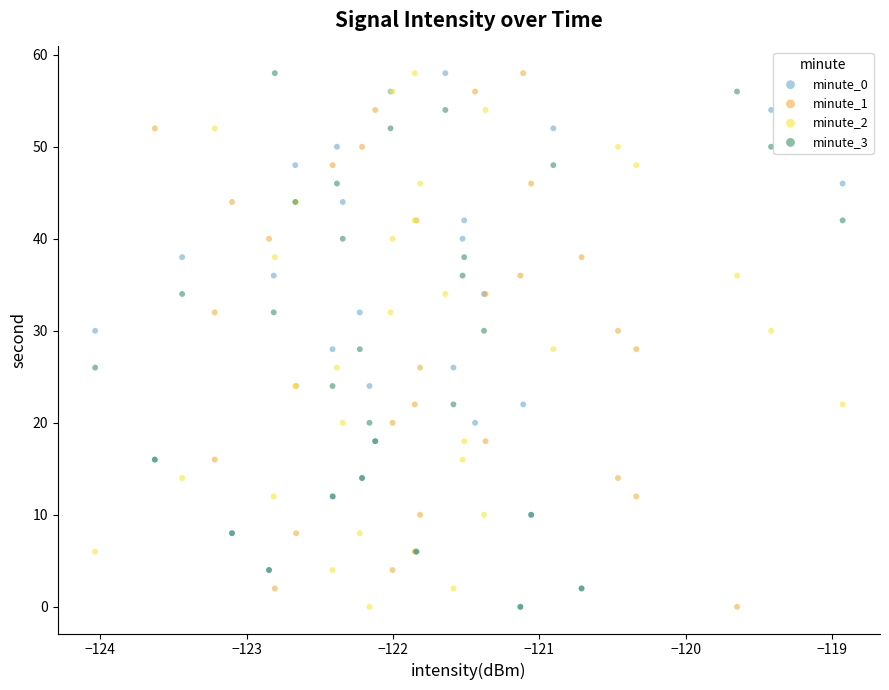

What are all the series names shown in the legend?

minute_0, minute_1, minute_2, minute_3